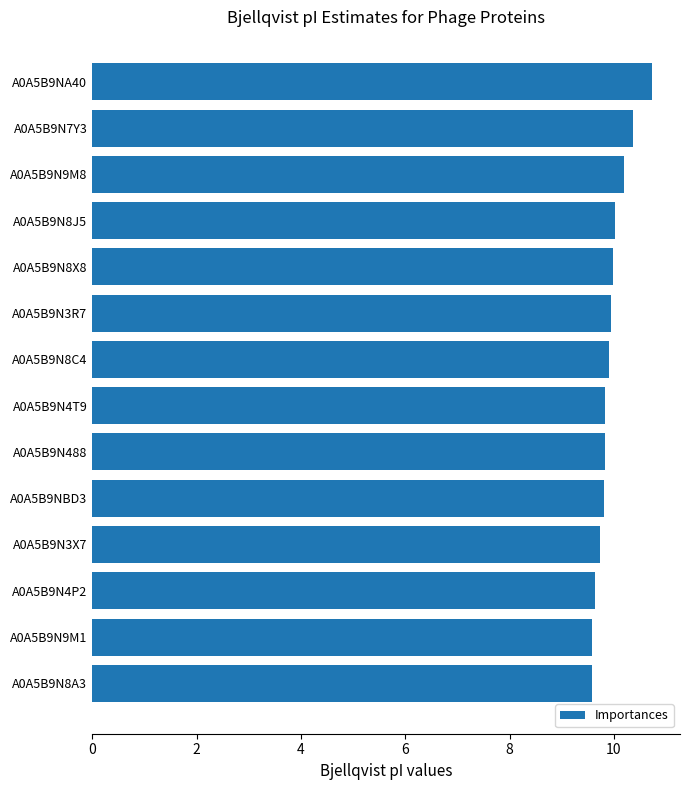

Which category has the highest value across all series?

A0A5B9NA40